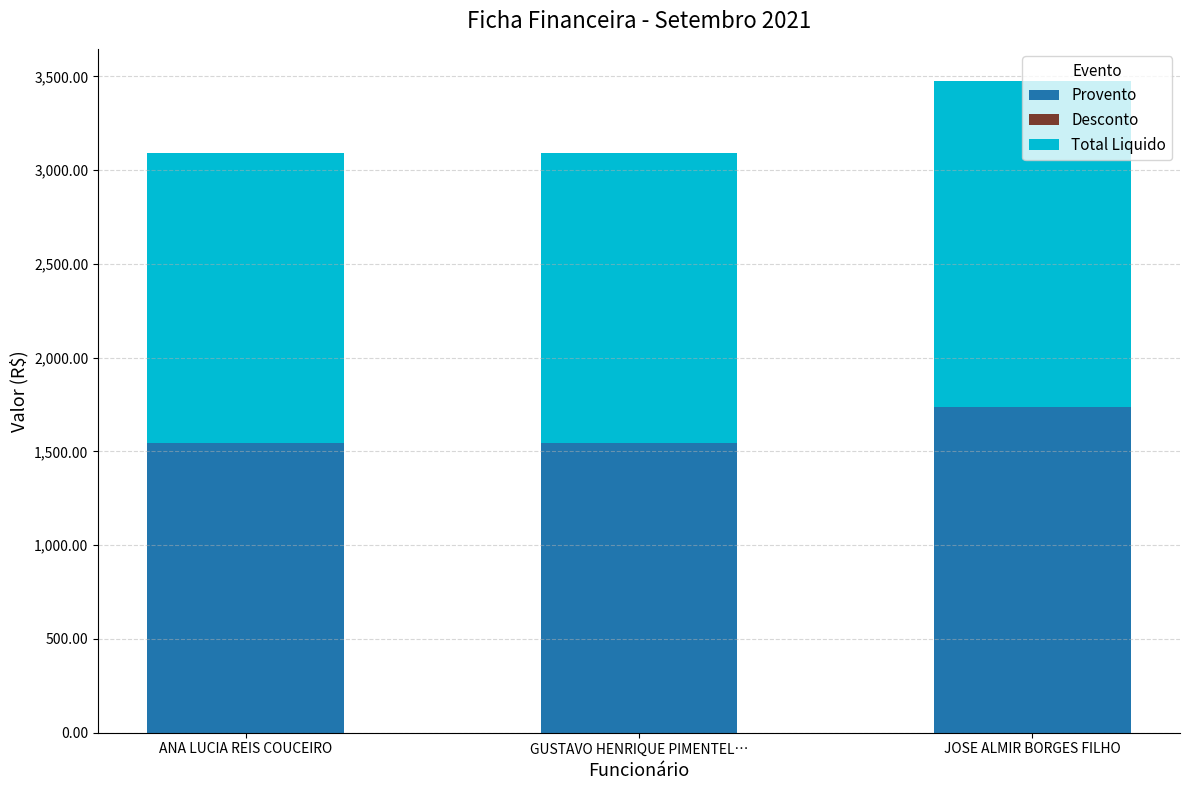

What is the approximate value of Total Liquido at GUSTAVO HENRIQUE PIMENTEL…?

1545.6